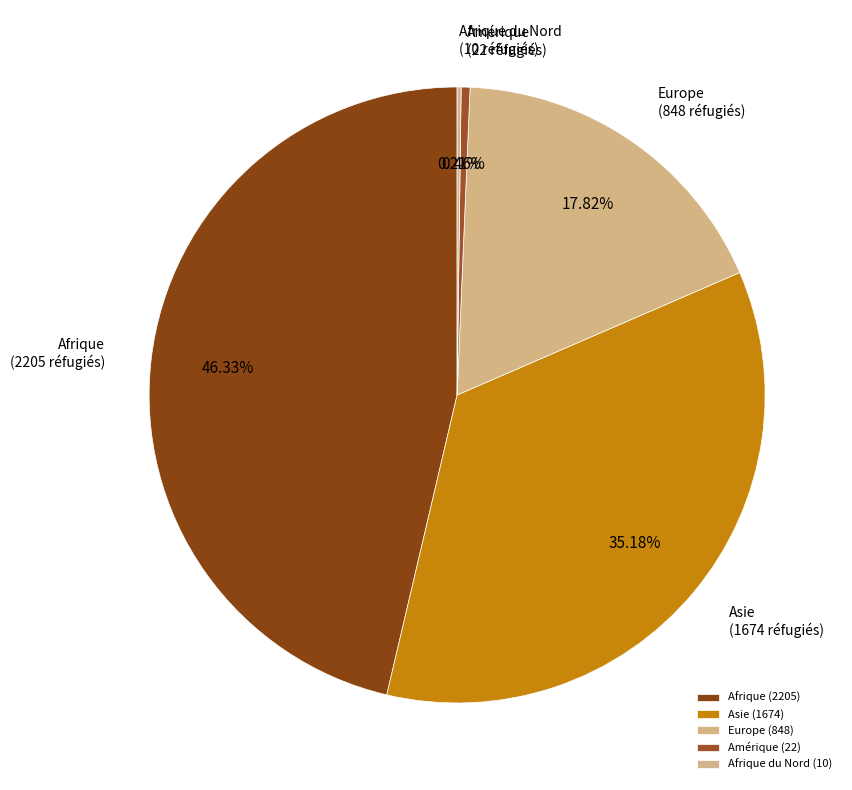

Which has a higher value, Europe or Afrique?

Afrique